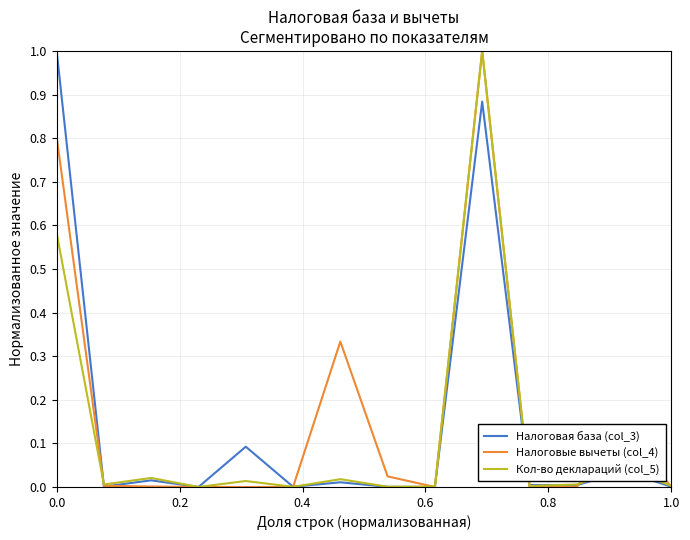

What is the highest value of the Кол-во деклараций (col_5) series?

1.0